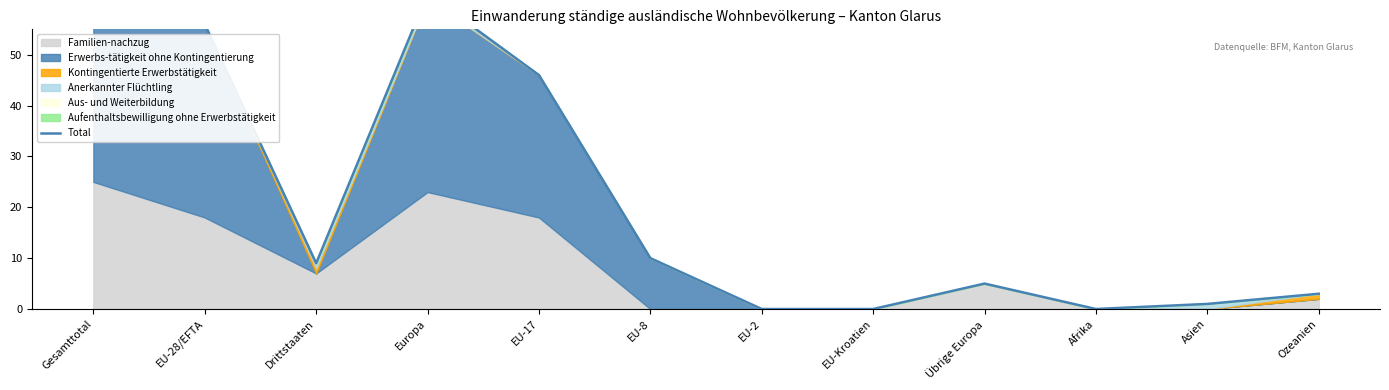

List the labels in order of value, smallest first.

EU-2, EU-Kroatien, Afrika, Asien, Ozeanien, Übrige Europa, Drittstaaten, EU-8, EU-17, EU-28/EFTA, Europa, Gesamttotal